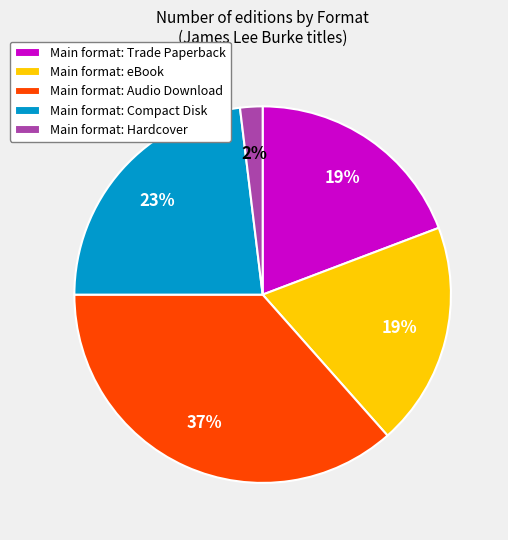

Do Main format: Trade Paperback and Main format: Audio Download together represent more than half of the pie?

Yes